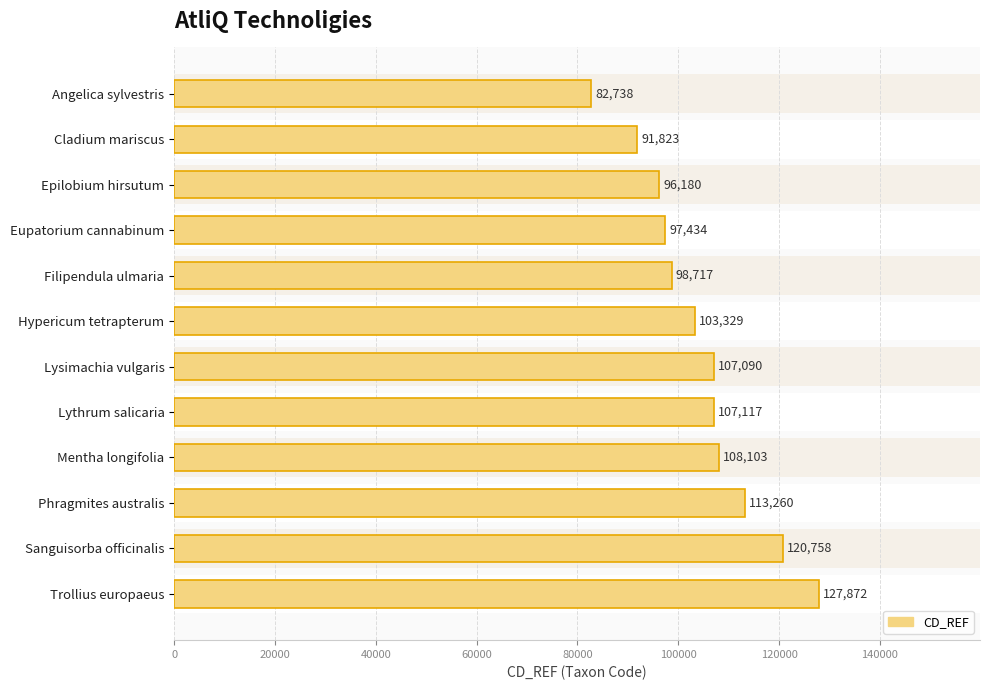

What is the greatest value displayed?

127872